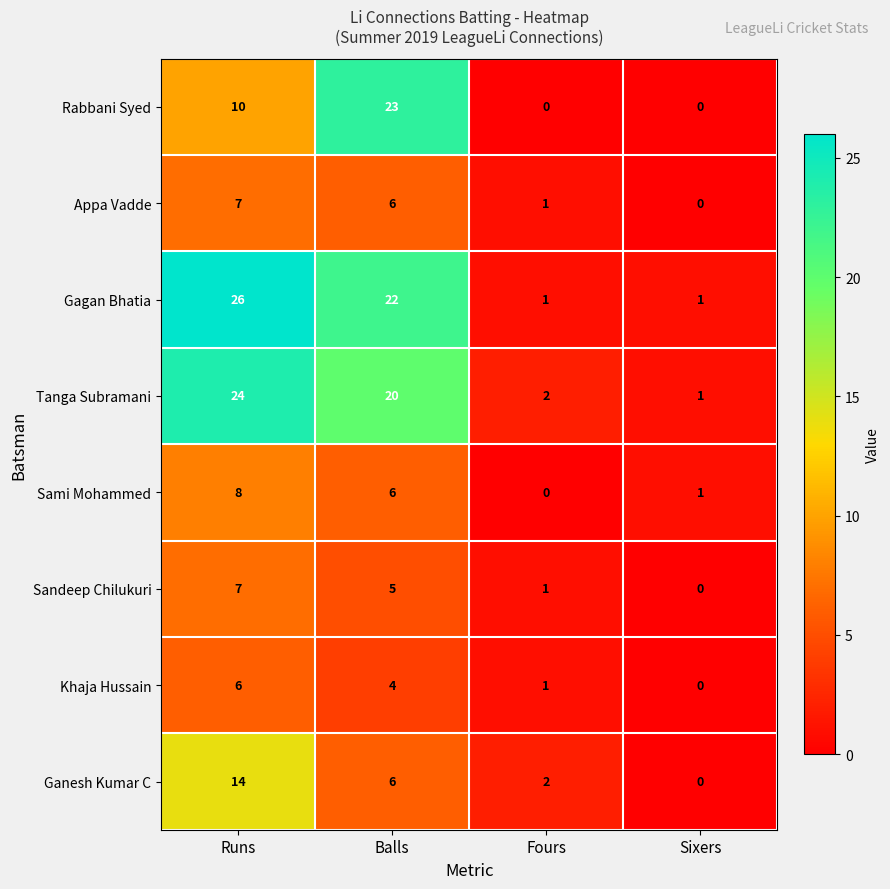

What is the difference between the Tanga Subramani values at Balls and Sixers?

19